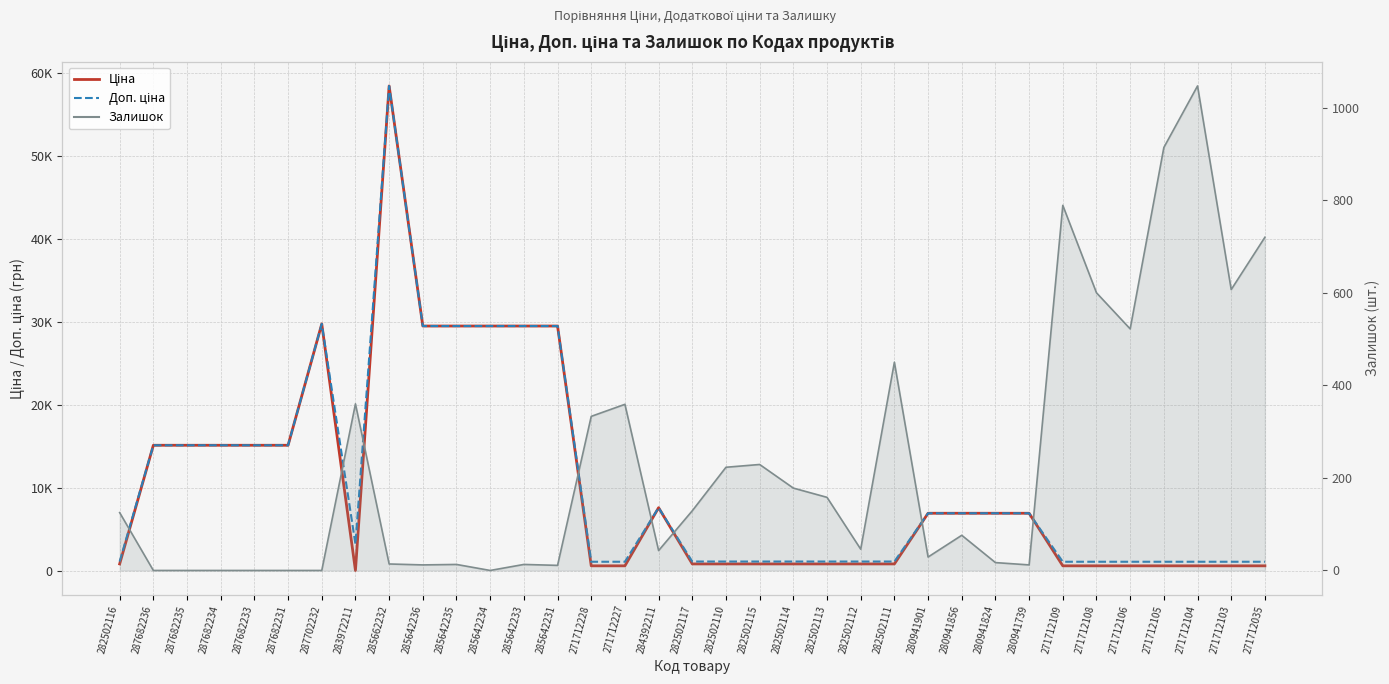

In Ціна, how many points are higher than both neighbors (excluding endpoints)?

3